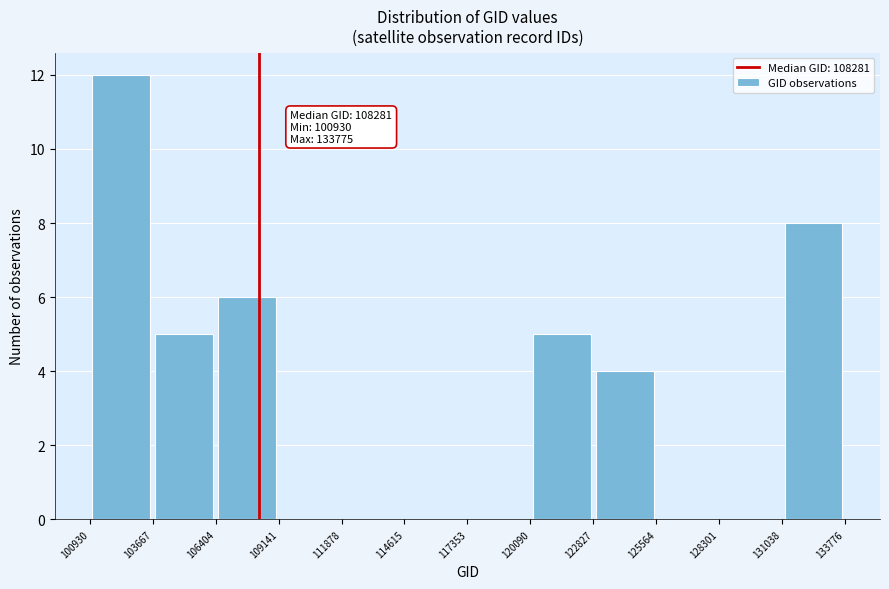

Over which range of the x-axis is the bar tallest?

100930 to 103667